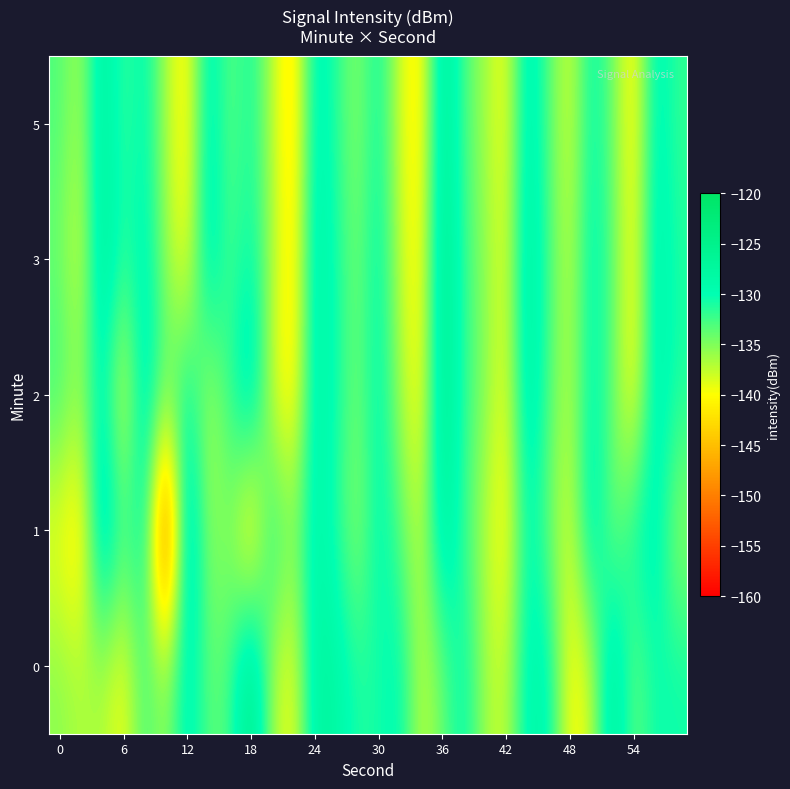

Which label corresponds to the largest value in the chart?

18